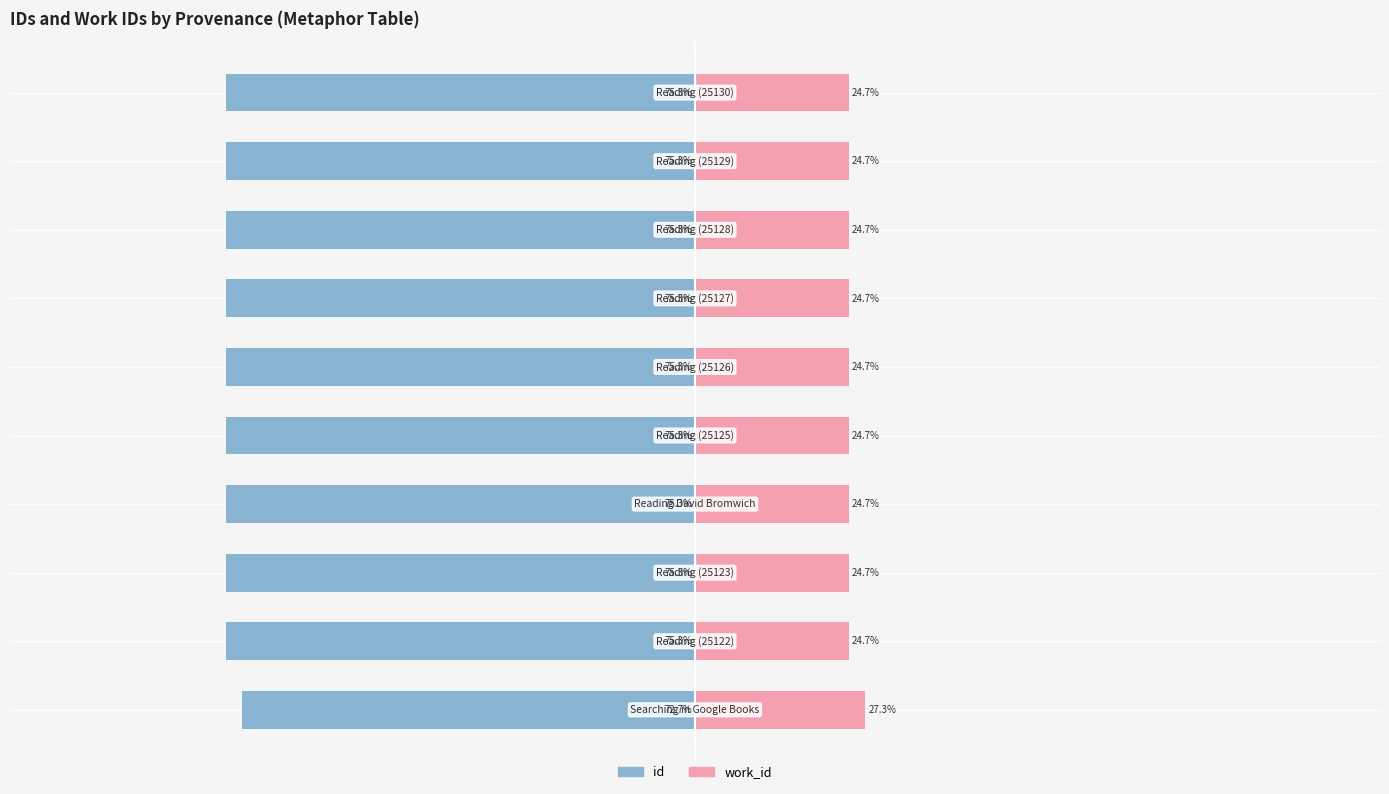

What are all the series names shown in the legend?

id, work_id